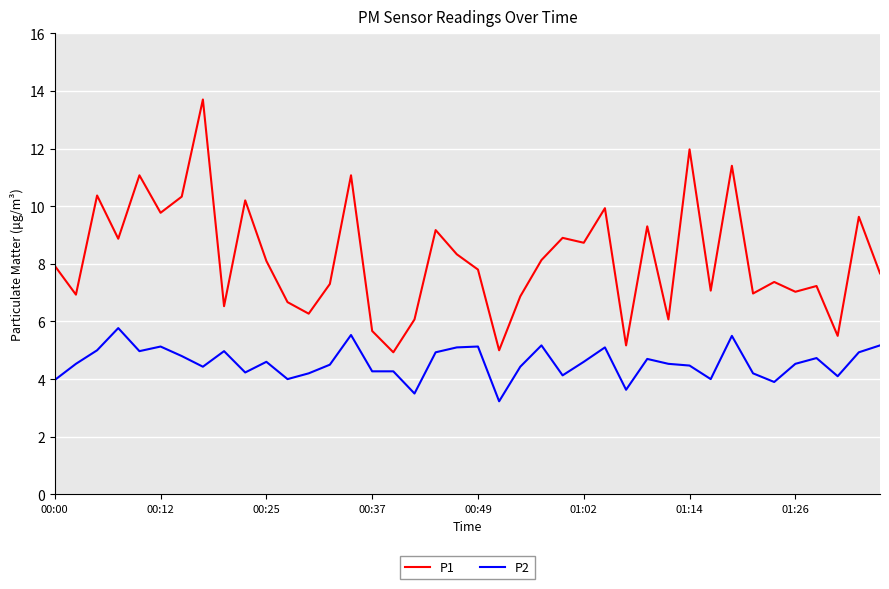

What is the lowest value of the P1 series?

4.9